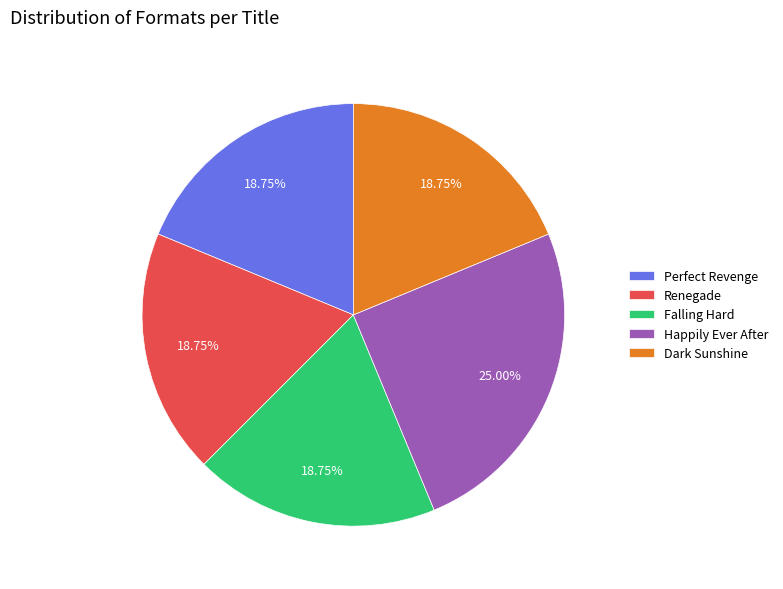

Which slice is the largest?

Happily Ever After